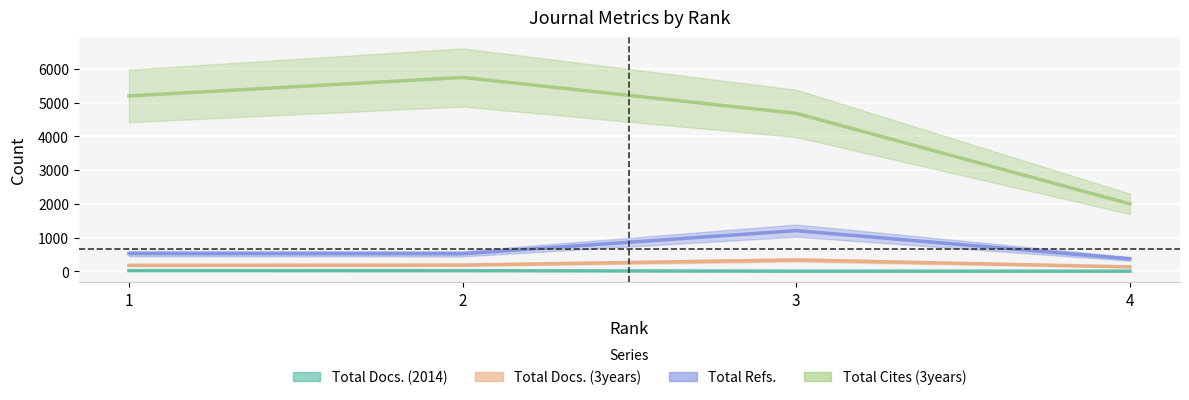

In Total Refs., how many points are higher than both neighbors (excluding endpoints)?

1